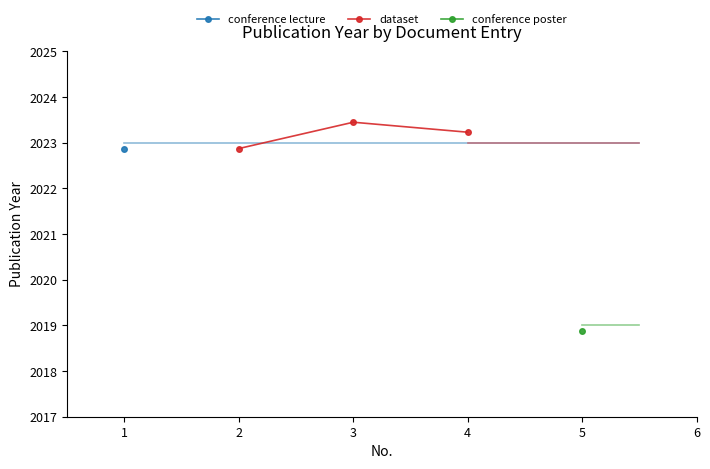

The dataset series shows 2022.9 at 2. True or false?

True